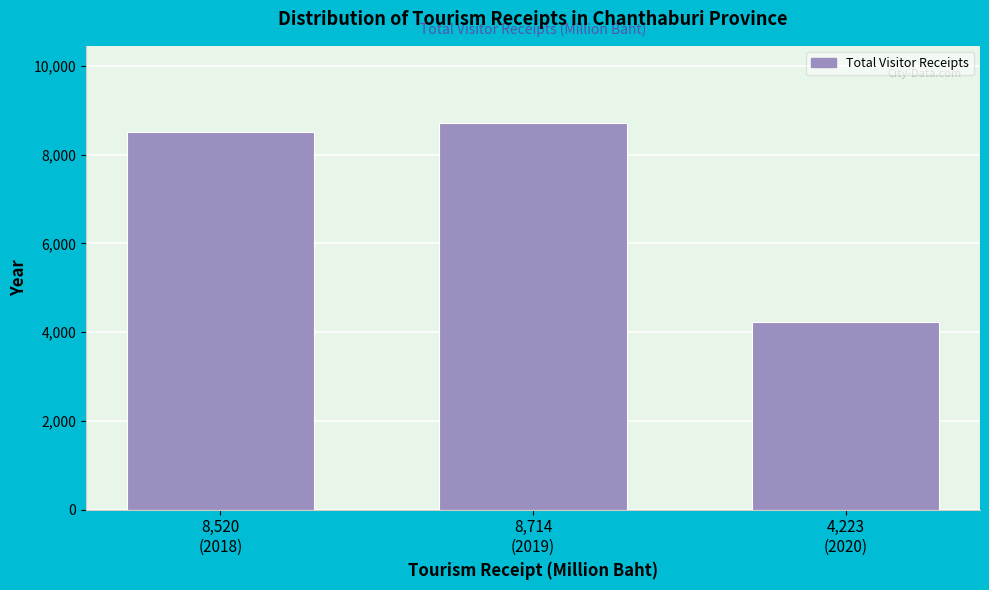

Reading right to left, extract all data points from this chart.

4223.1	8713.8	8520.2